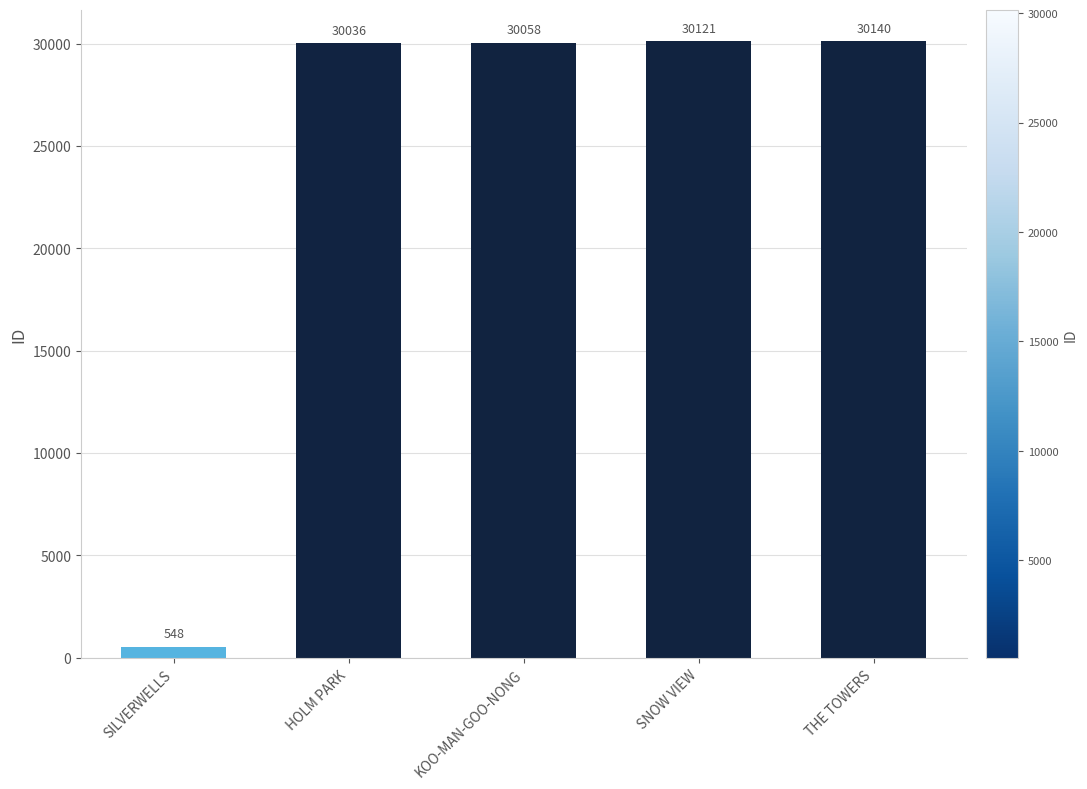

What is the average value?

24181